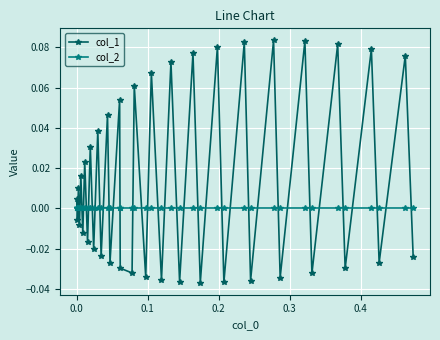

How many interior local peaks does the col_1 series have?

19